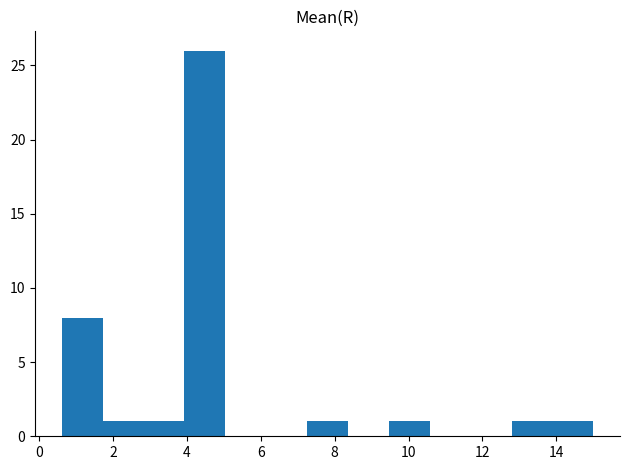

Reading left to right, transcribe this chart: for each bar, give the range it covers on the x-axis and its height. Neither the bar edges nor the heights are printed on the chart, so give them approximately, as read against the axes.

0.6 to 1.8: 8
1.8 to 2.8: 1
2.8 to 4.0: 1
4.0 to 5.0: 26
5.0 to 6.2: 0
6.2 to 7.2: 0
7.2 to 8.4: 1
8.4 to 9.4: 0
9.4 to 10.6: 1
10.6 to 11.6: 0
11.6 to 12.8: 0
12.8 to 13.8: 1
13.8 to 15.0: 1